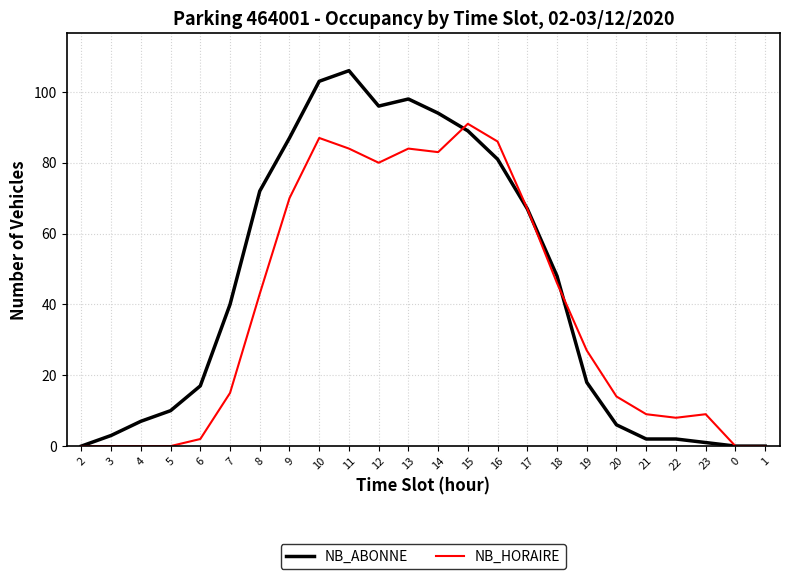

At which label is NB_ABONNE closest to 53?

18